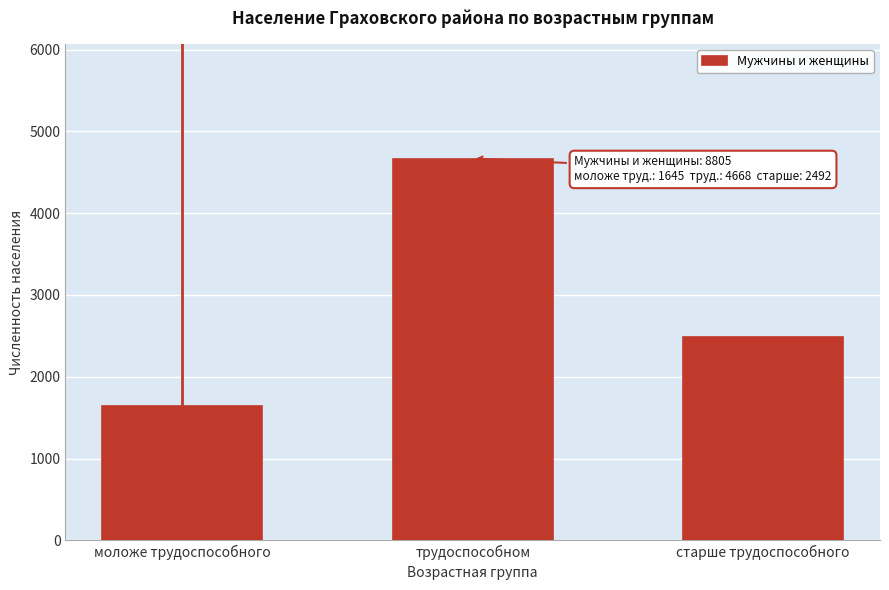

Reading left to right, list all the values displayed in this chart.

моложе трудоспособного=1645	трудоспособном=4668	старше трудоспособного=2492